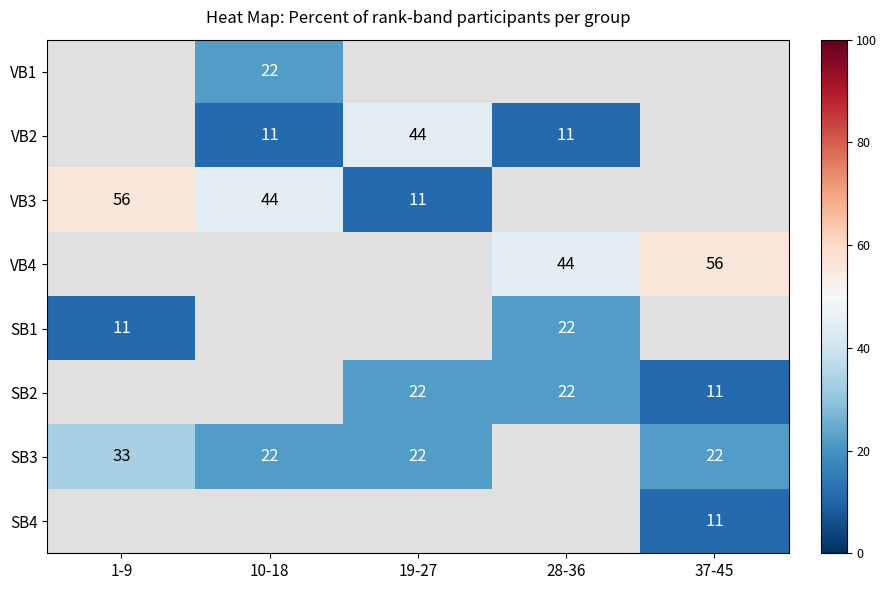

The value of SB3 at 37-45 is 37.4. True or false?

False